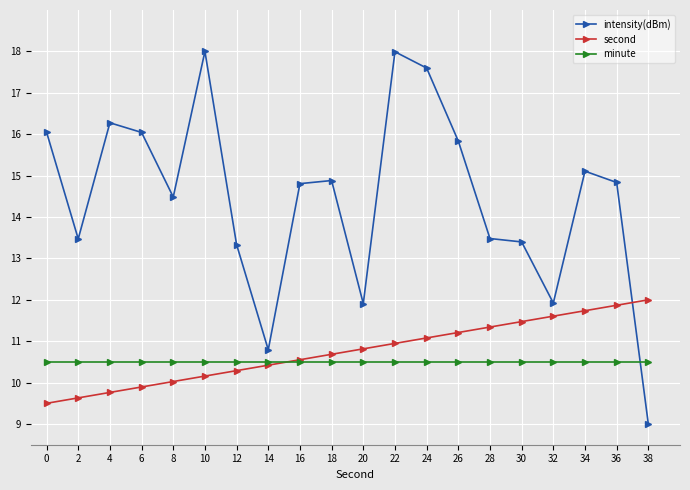

Which series has the largest range (max minus min)?

intensity(dBm)